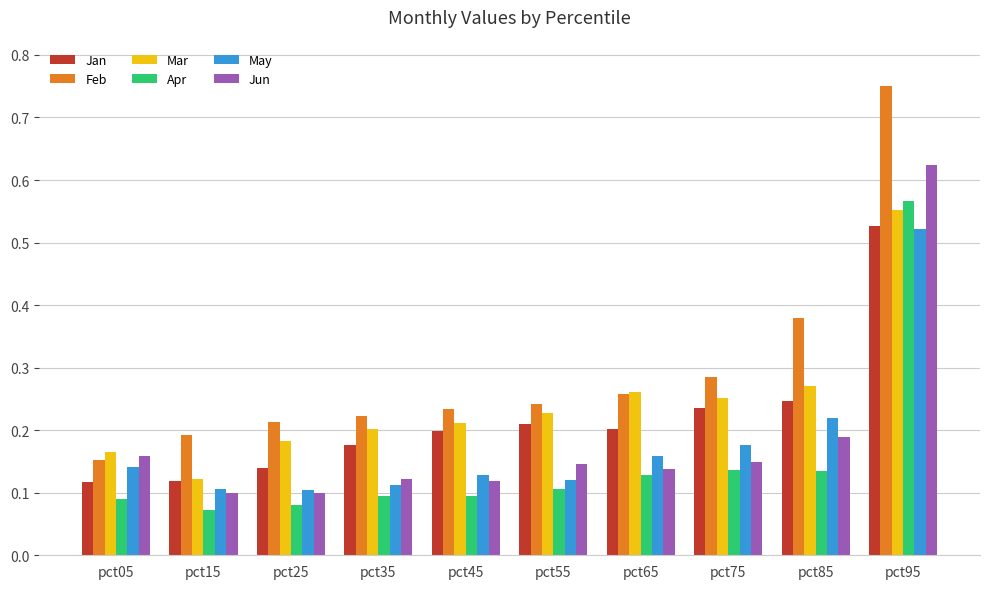

Which category has the highest value across all series?

pct95